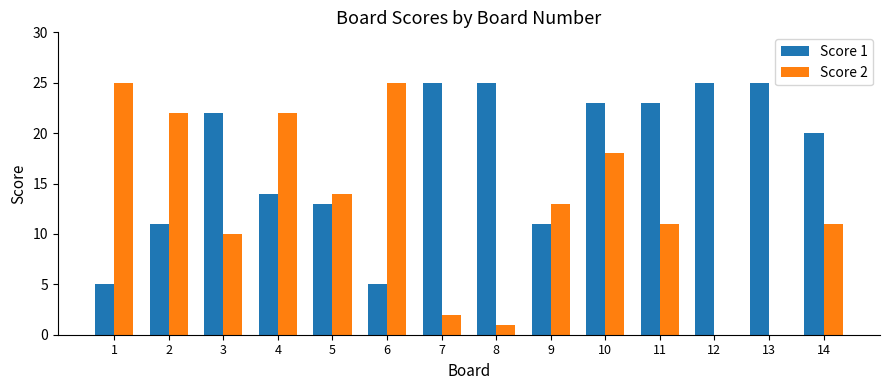

What is the total value across all series at 1?

30